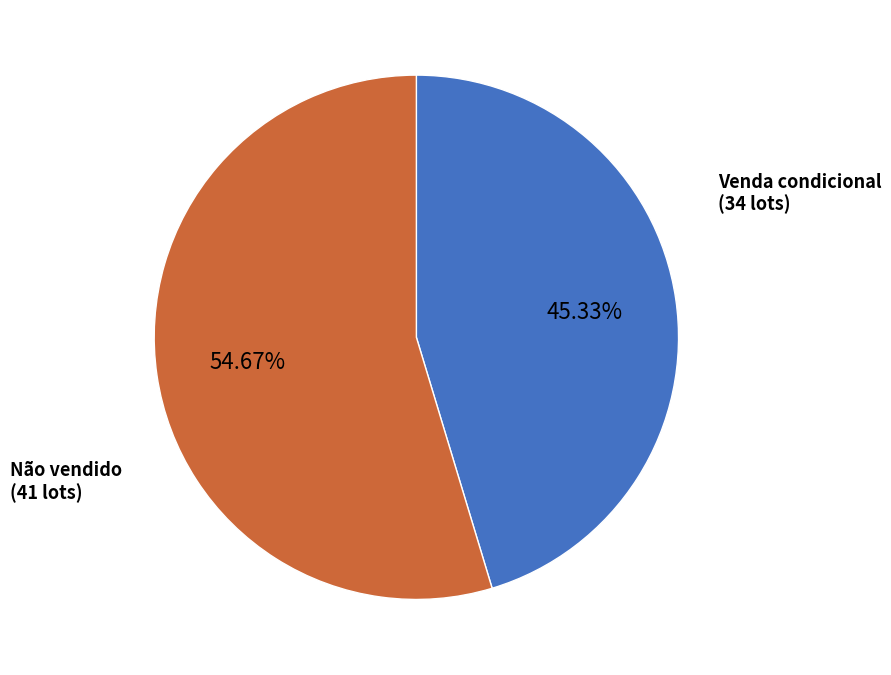

Does any single category account for the majority?

Yes